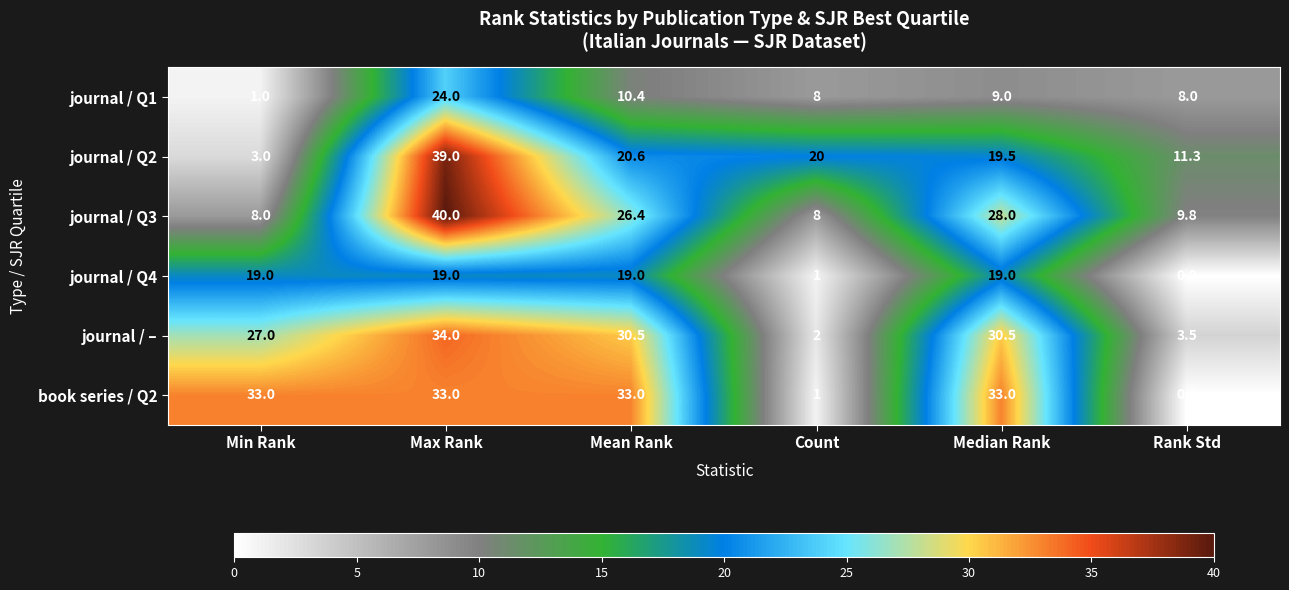

How many distinct data groups are displayed?

6